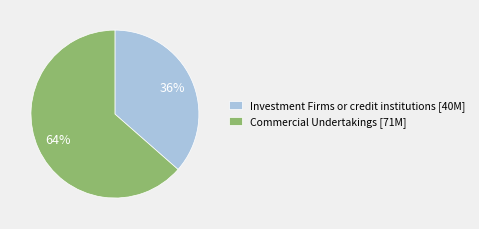

To the nearest percent, what portion does Commercial Undertakings [71M] represent?

64%